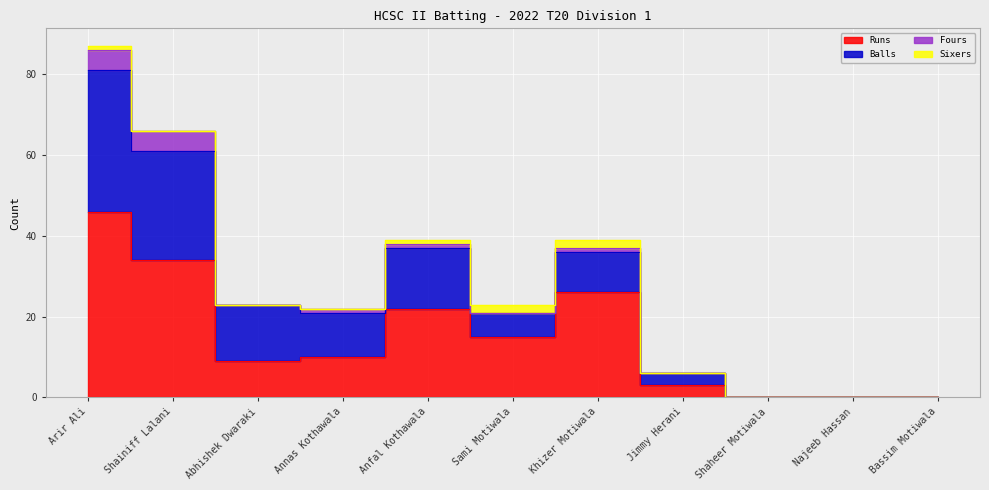

What is the label of the 8th point from the left?

Jimmy Herani